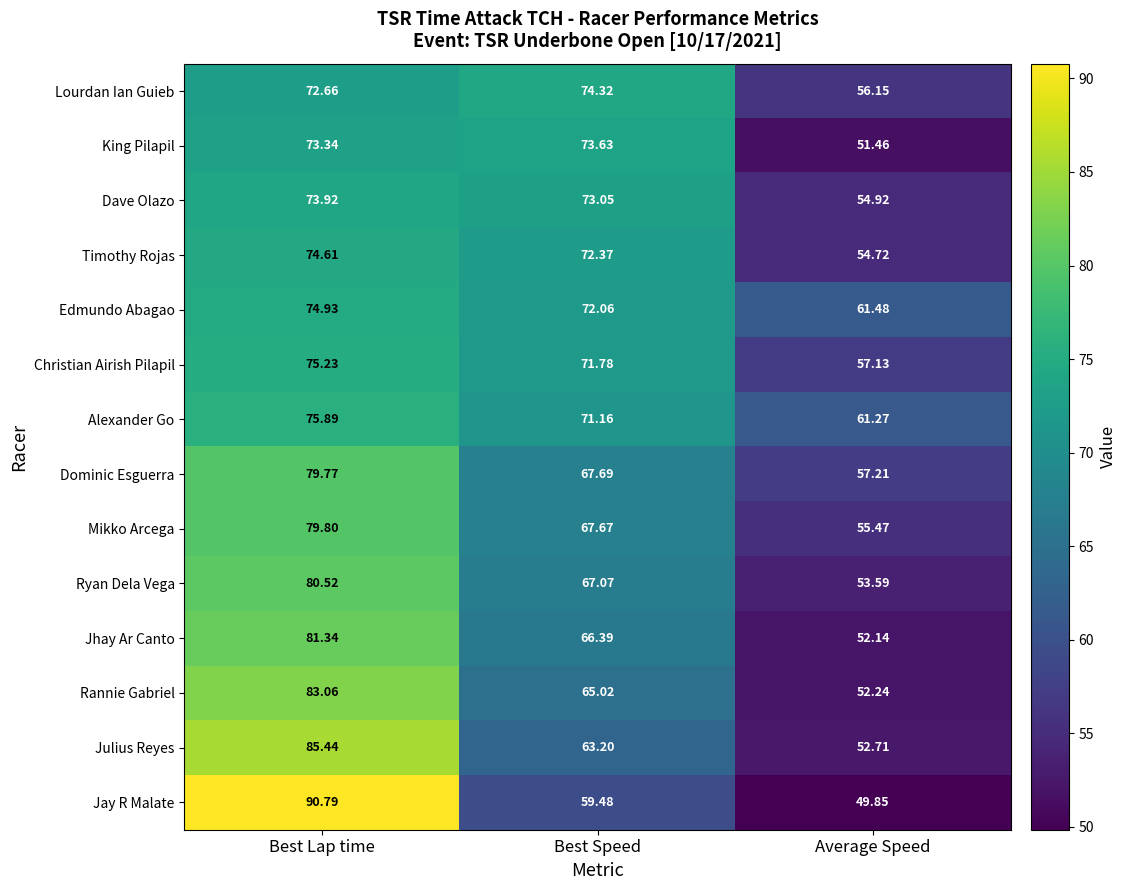

At which label is Lourdan Ian Guieb closest to 65?

Best Lap time